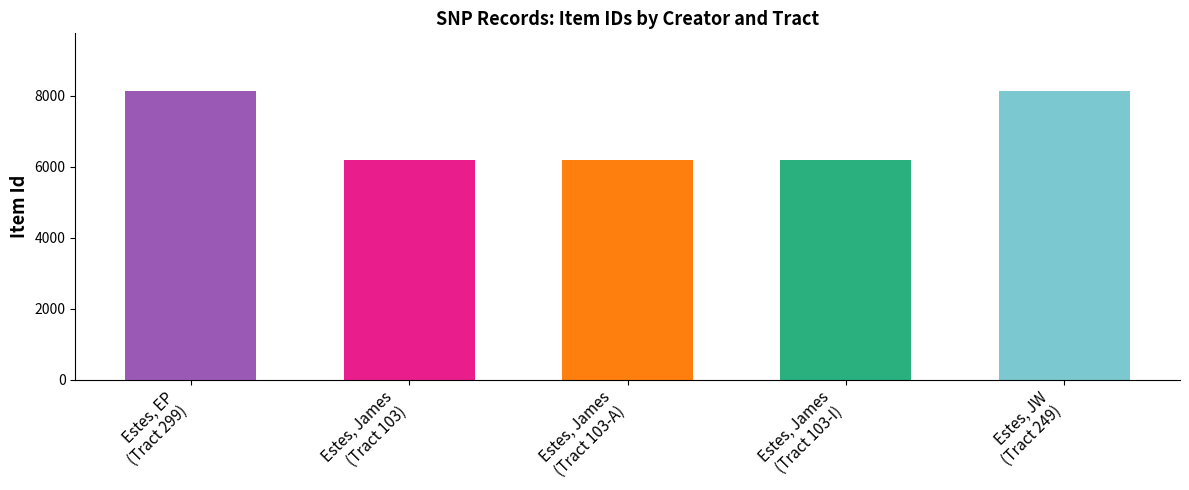

What is the greatest value displayed?

8130